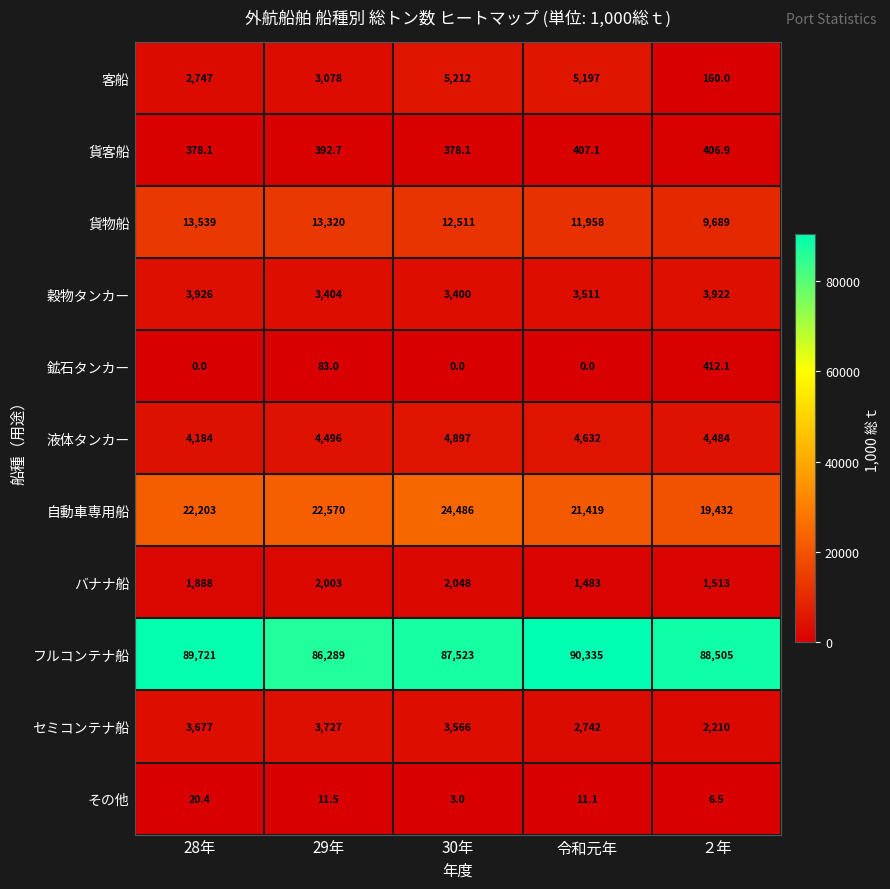

At which category is the sum across all series the highest?

30年